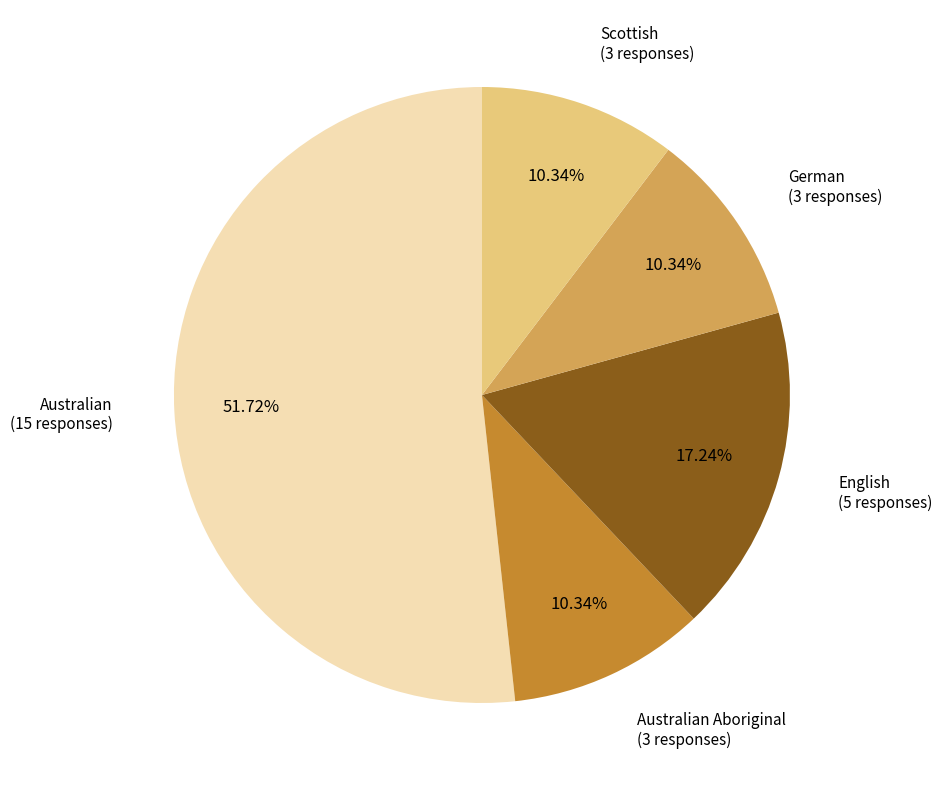

Is there any slice that represents more than half of the pie?

Yes